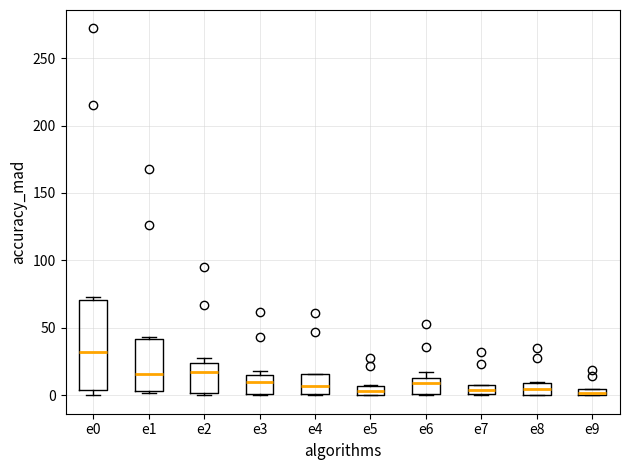

Where does the median line of the box for e6 sit on the y-axis? The values are not printed on the chart, so give them approximately, as read against the axis.

10